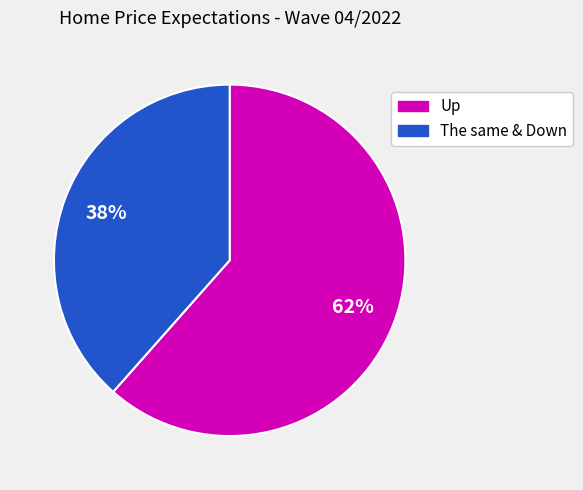

To the nearest percent, what is the average slice percentage?

50%